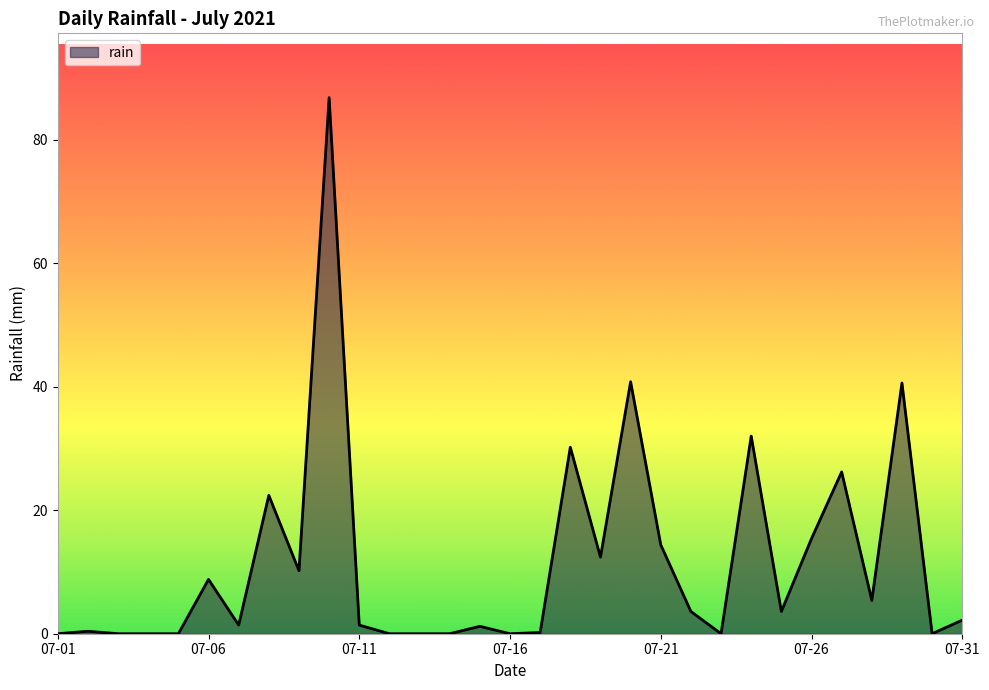

What is the maximum value shown in the chart?

86.8